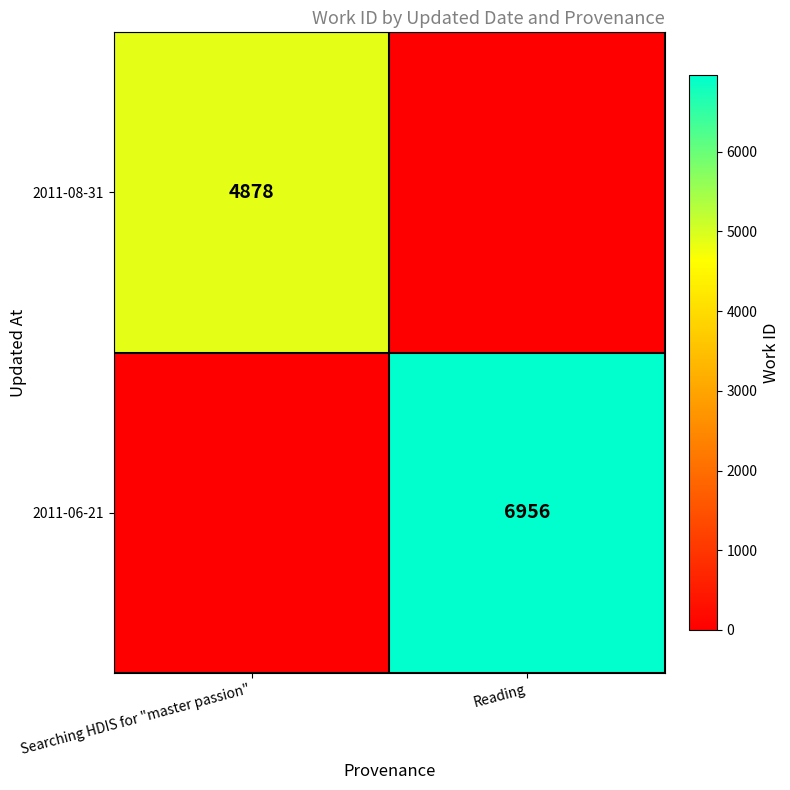

Between Reading and Searching HDIS for "master passion", which is larger?

Searching HDIS for "master passion"